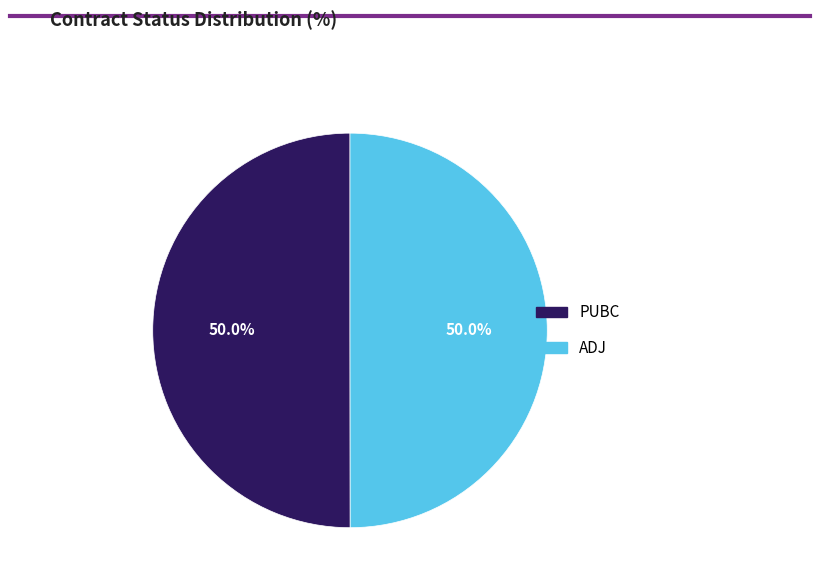

Combined, what portion of the pie is ADJ and PUBC?

100.0%